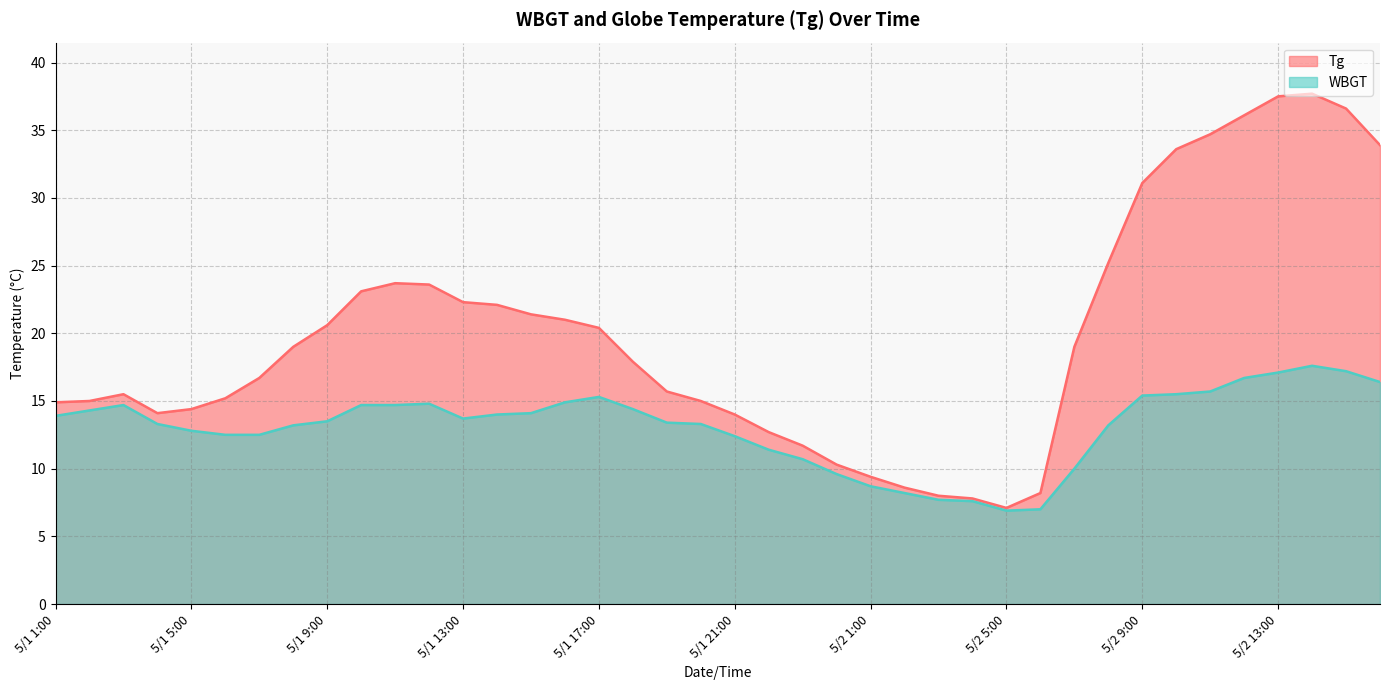

True or false: Tg has more than 0 points higher than both neighbors.

True